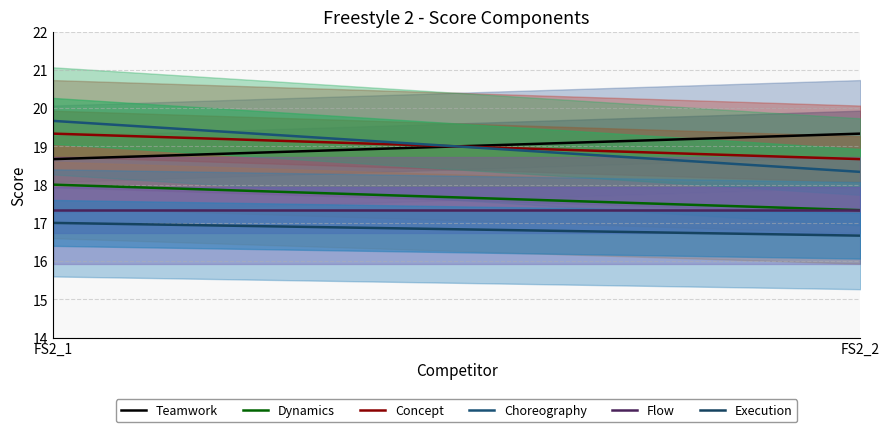

At FS2_2, list the series in order from smallest to largest.

Execution, Dynamics, Flow, Choreography, Concept, Teamwork